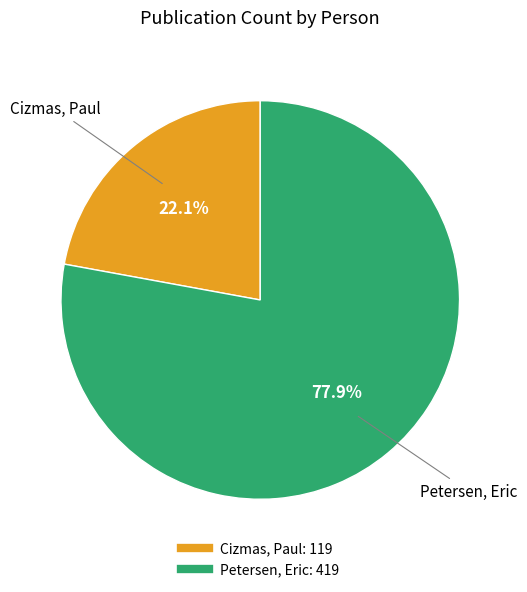

Approximately how many times larger is the value at Petersen, Eric compared to Cizmas, Paul?

3.5